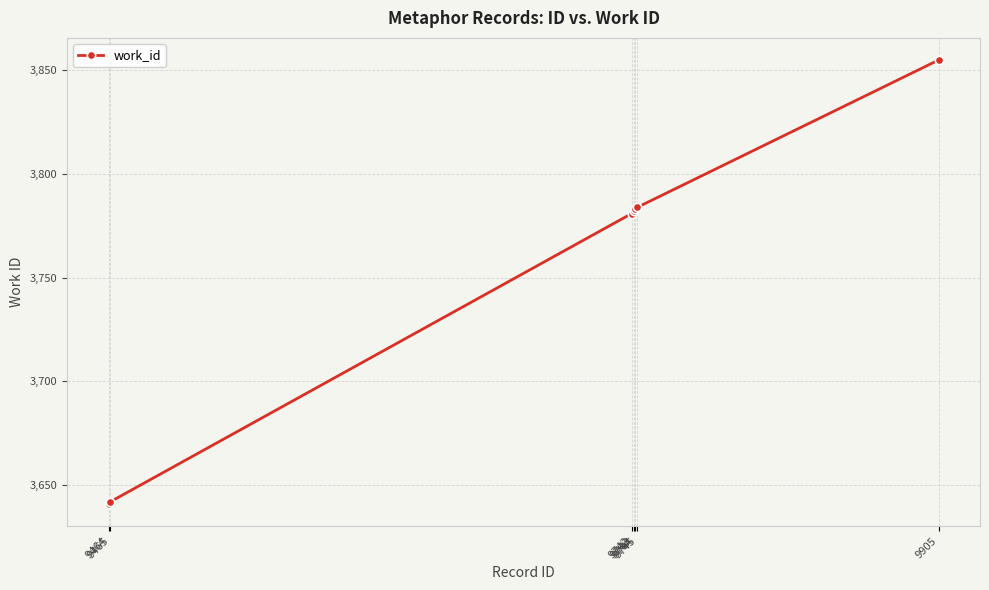

Reading left to right, list all the values displayed in this chart.

9464=3641	9465=3642	9742=3781	9743=3782	9744=3783	9745=3784	9905=3855